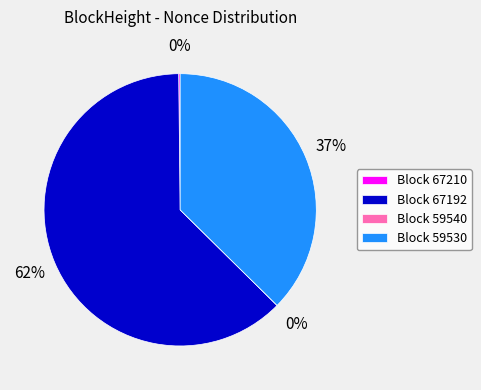

Rank the categories by value from lowest to highest.

59540, 67210, 59530, 67192